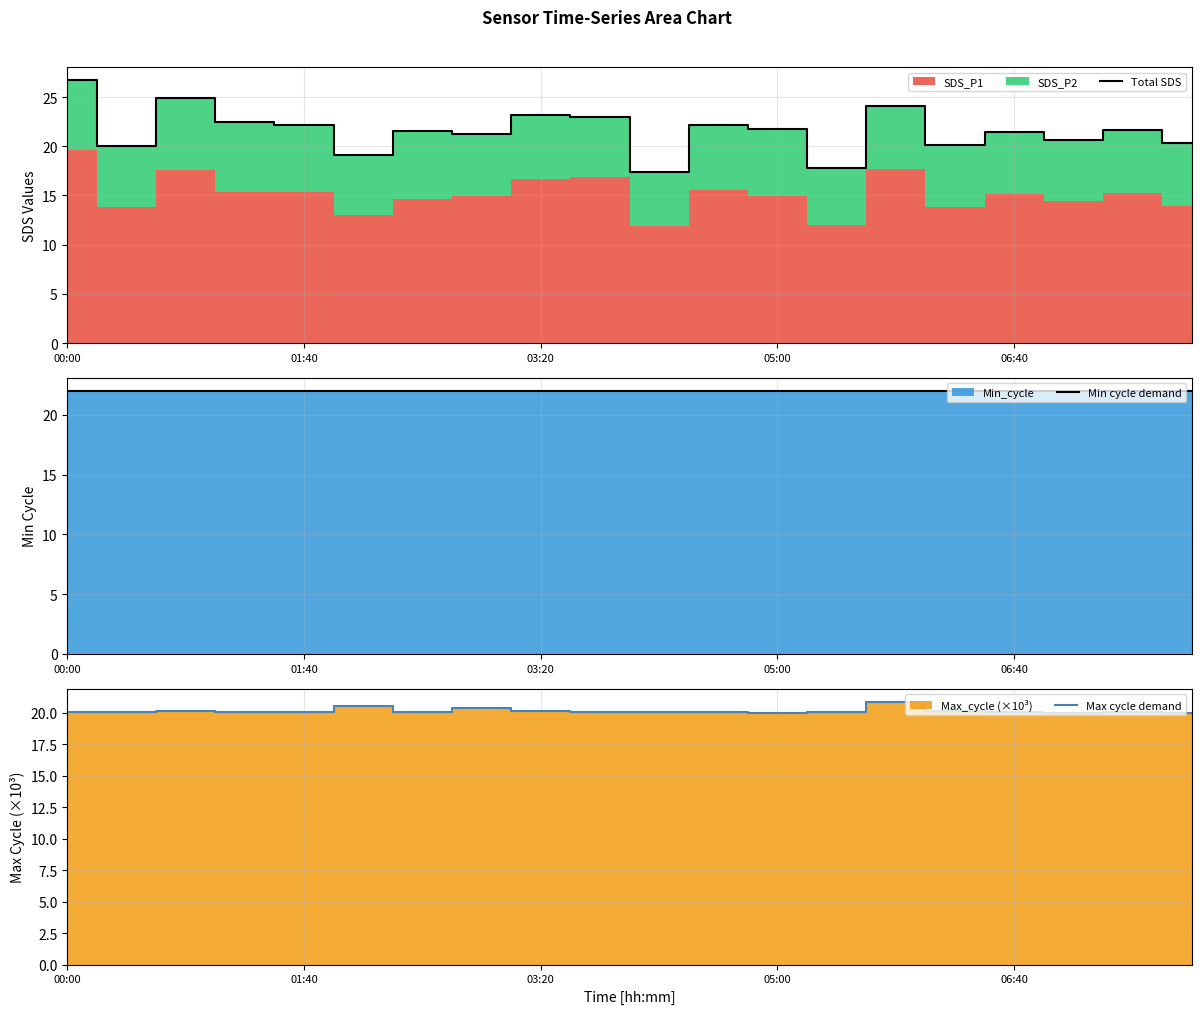

At how many categories does at least one series exceed 25?

1